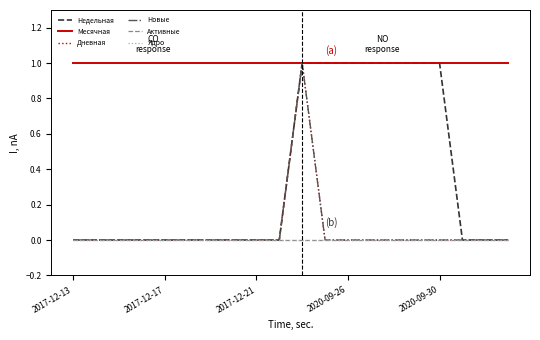

Does the chart display data point markers on the line(s)?

No